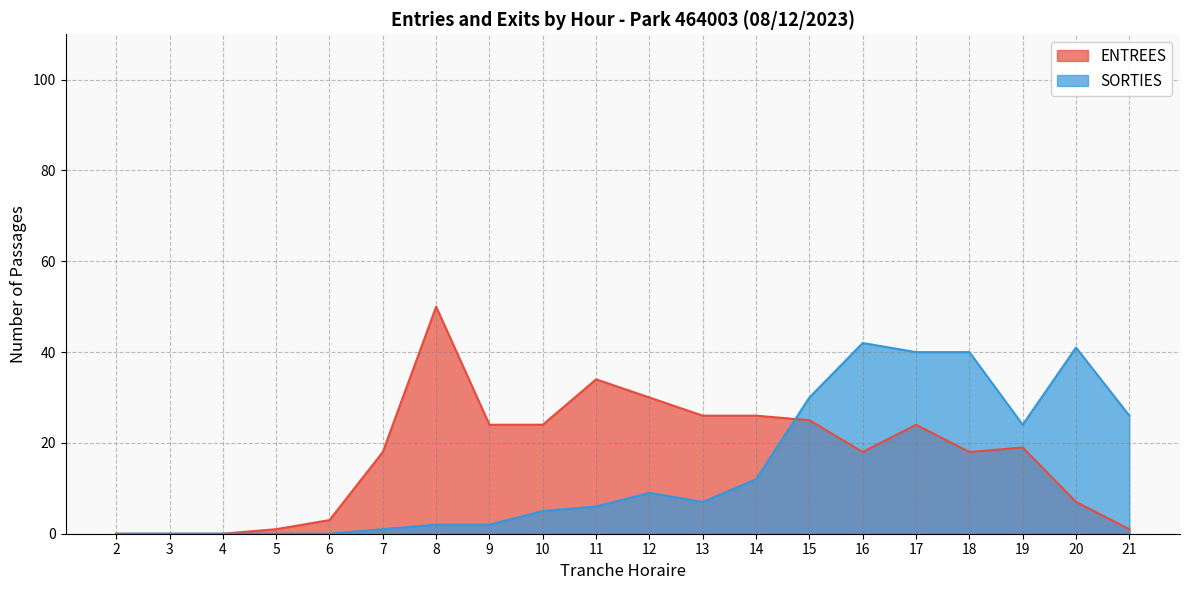

What is the sum of all SORTIES values?

287